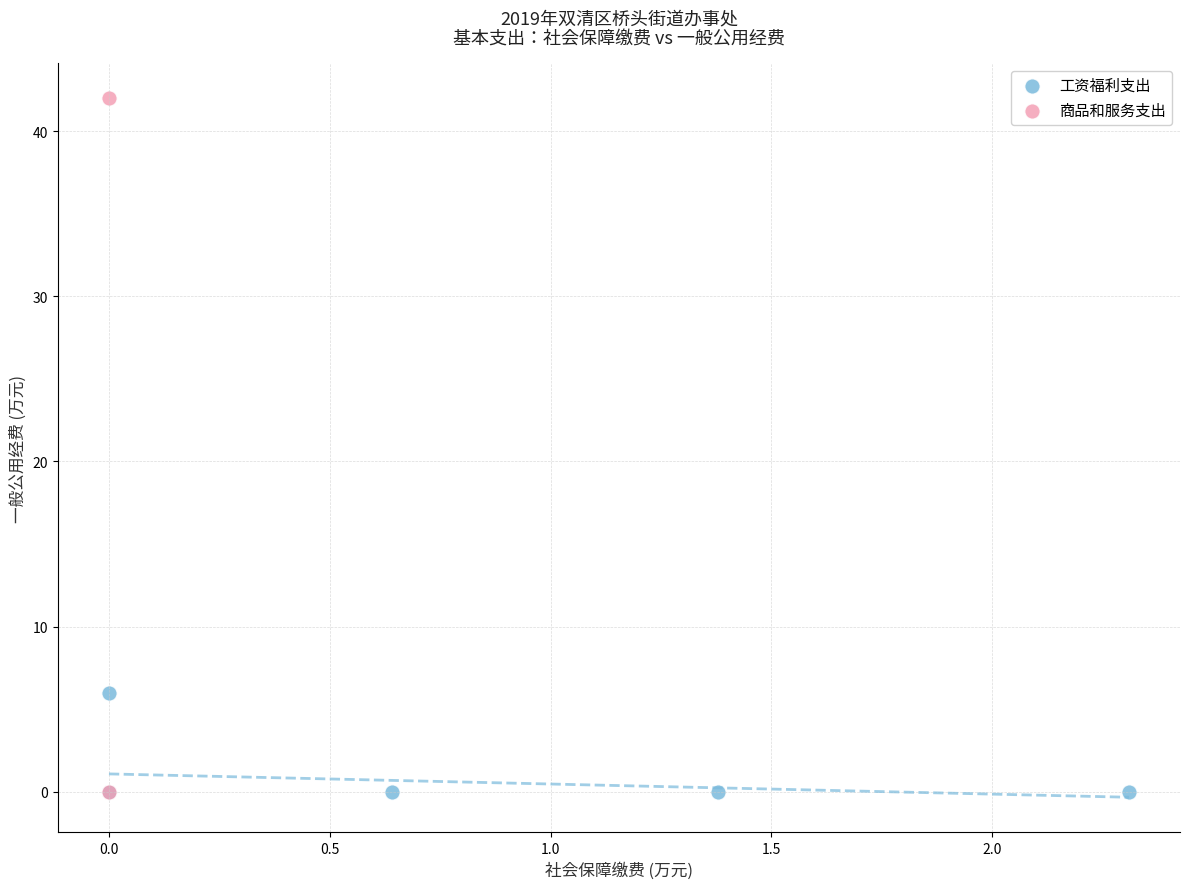

What are all the series names shown in the legend?

工资福利支出, 商品和服务支出